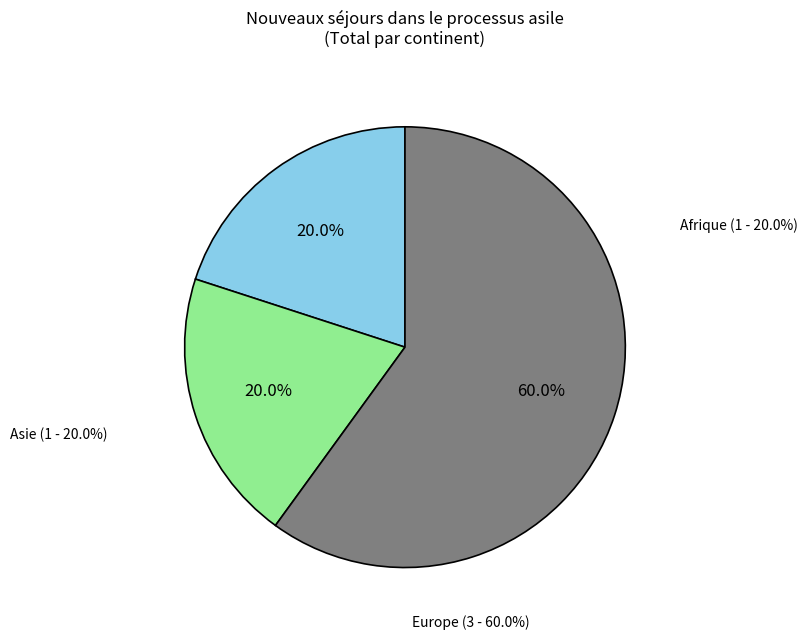

Which category has the smallest portion of the pie?

Afrique